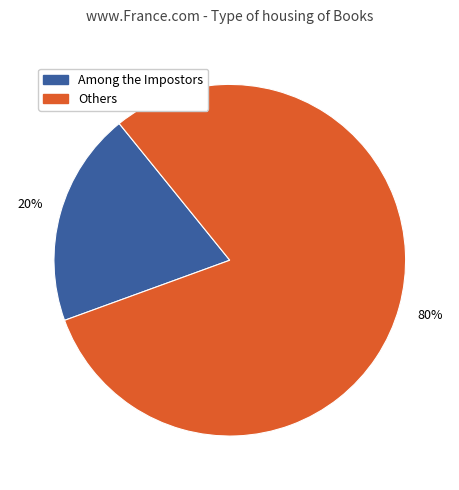

To the nearest percent, what is the average slice percentage?

50%